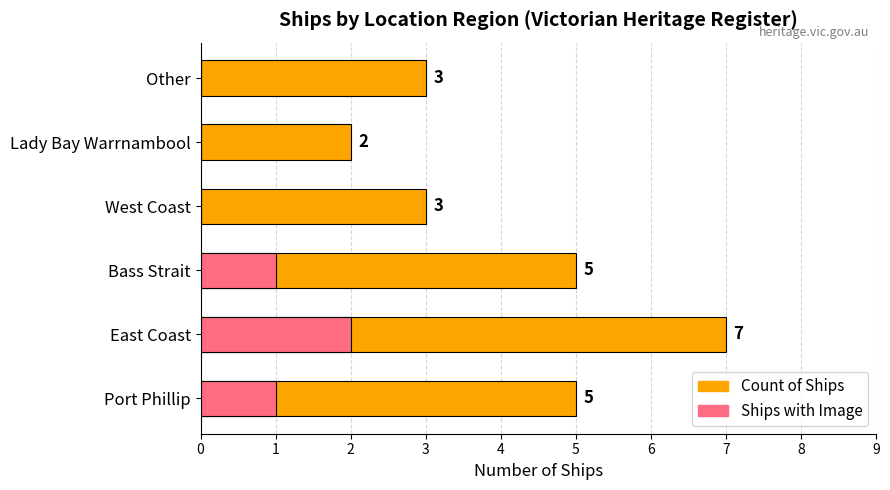

True or false: Ships with Image has a value of 0 at Other.

True